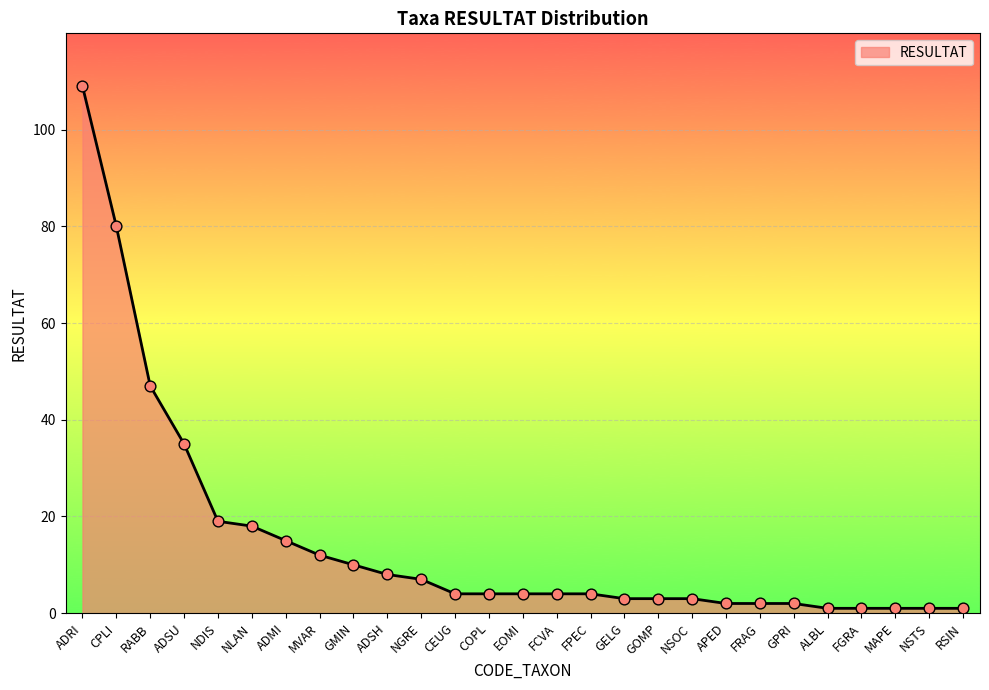

Between GMIN and NSTS, which is larger?

GMIN